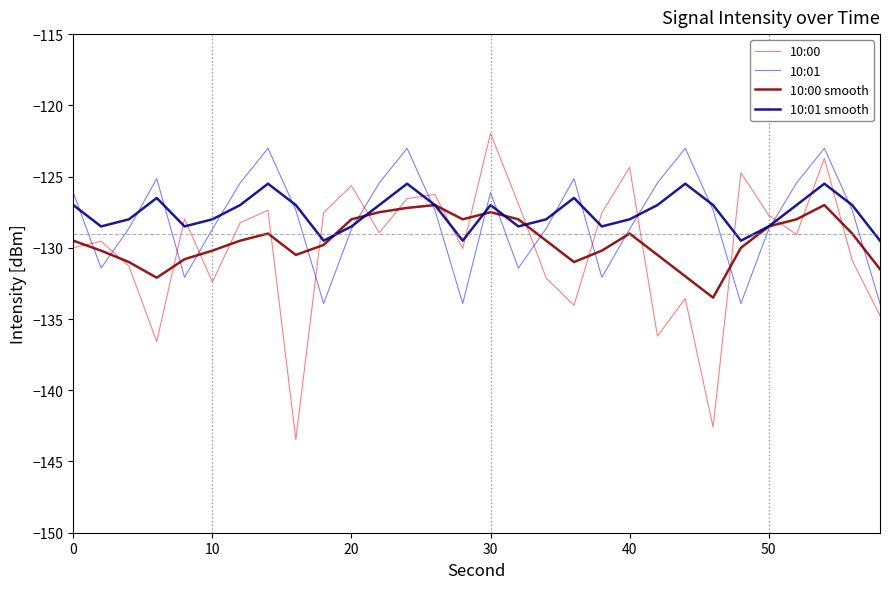

What is the maximum value shown in the chart?

-122.0